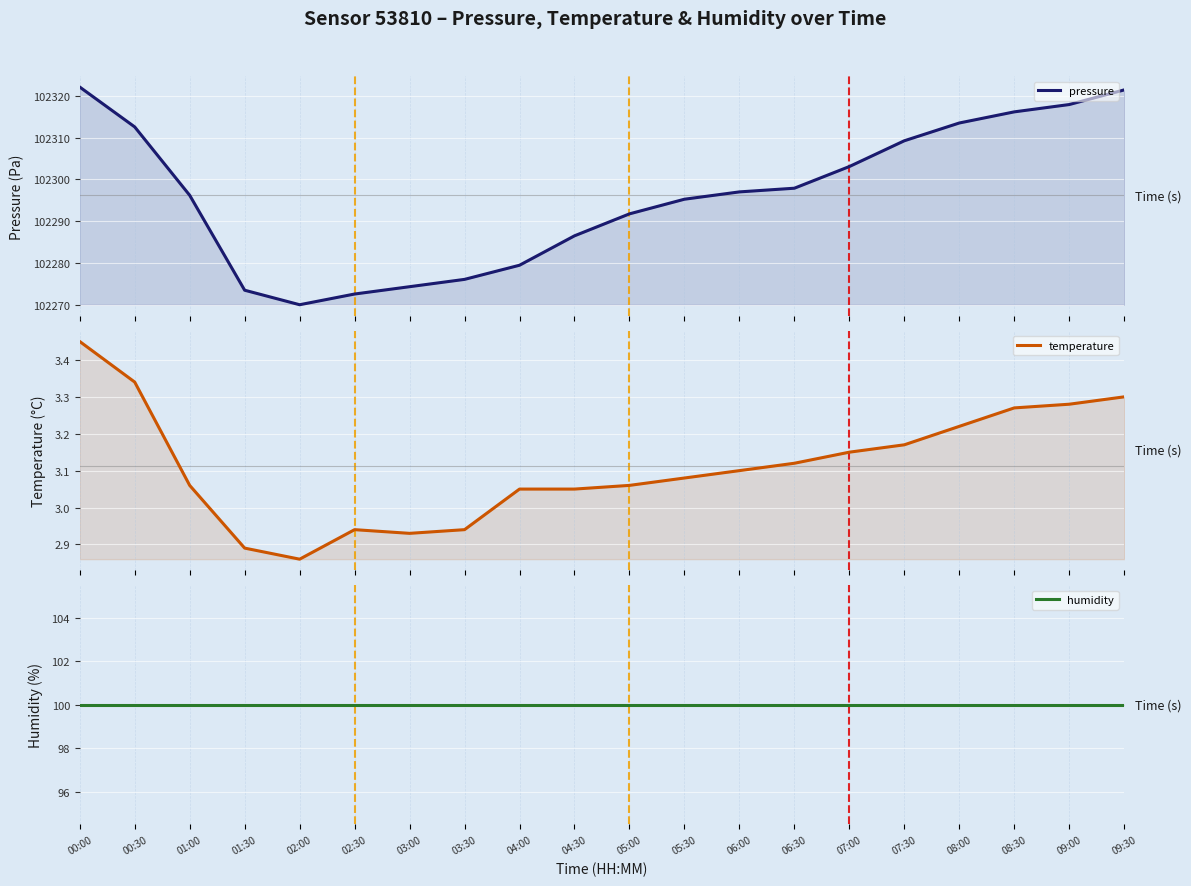

Where is pressure nearest to the value 102296?

01:00